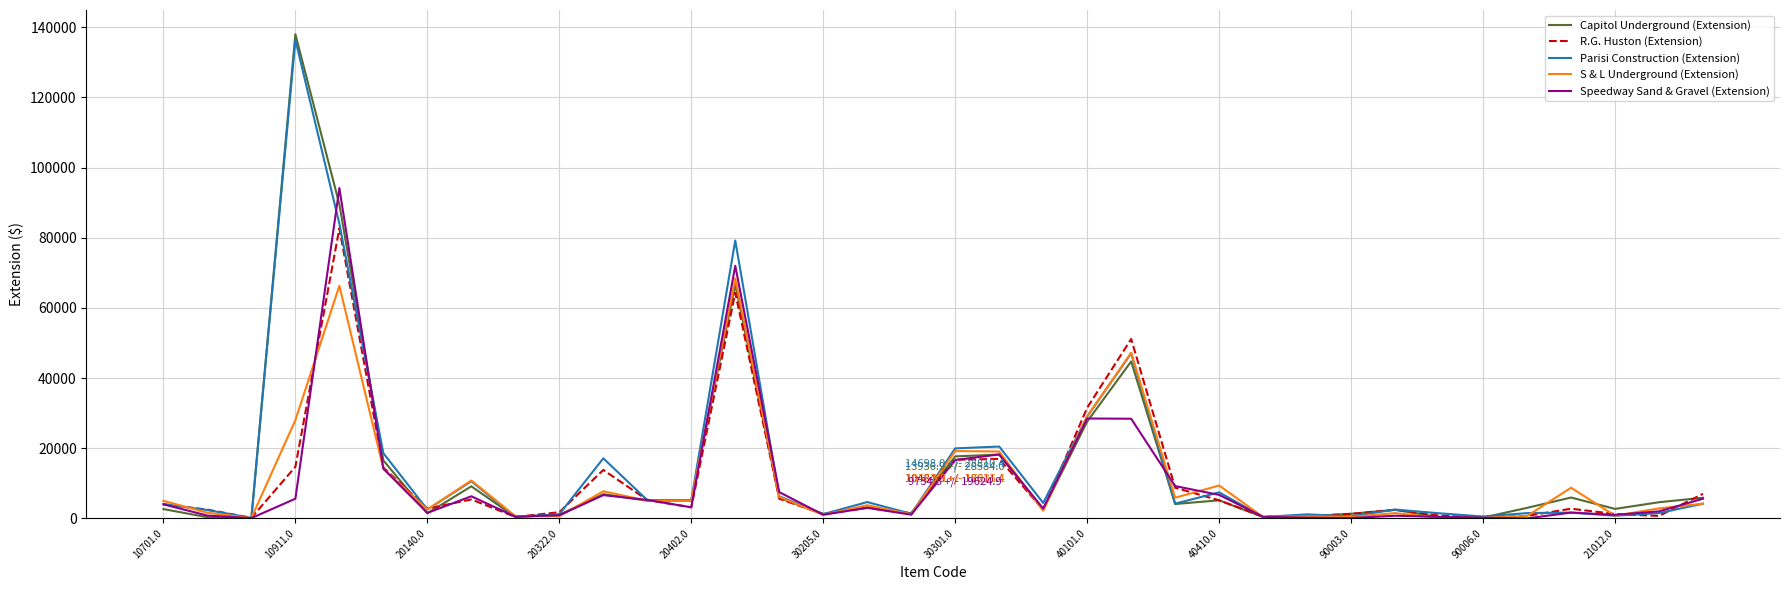

What is the highest value of the Speedway Sand & Gravel (Extension) series?

94146.0